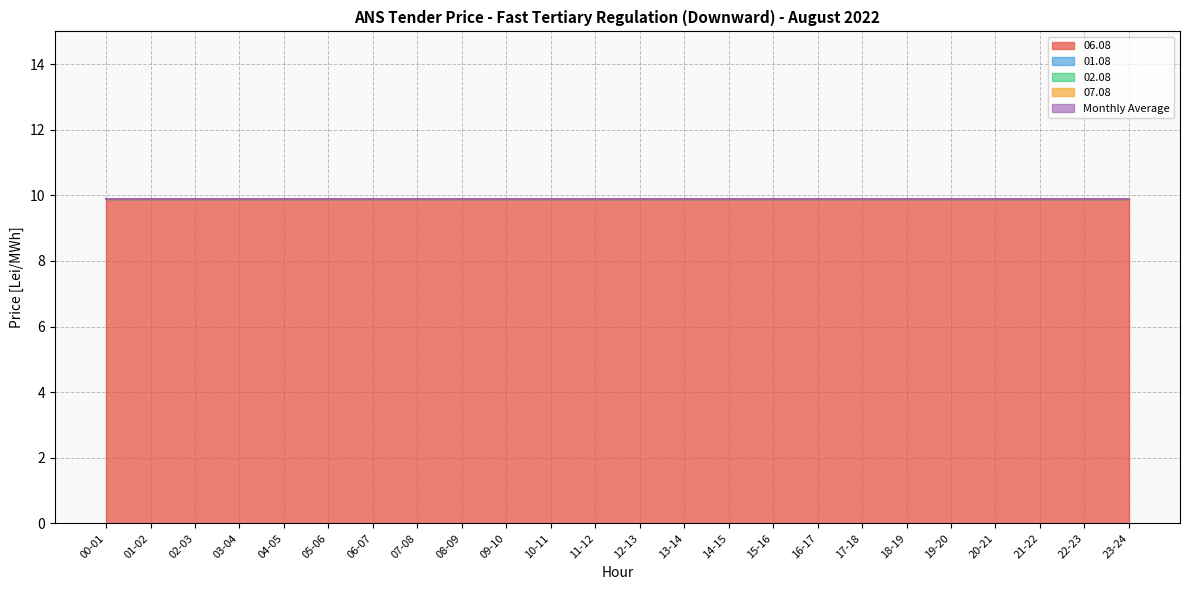

Is the value of 06.08 at 00-01 greater than the value of Monthly Average at 09-10?

Yes